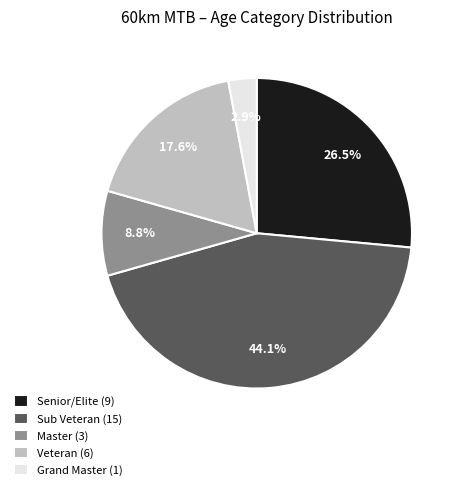

Approximately how many times larger is the value at Veteran (6) compared to Senior/Elite (9)?

0.7